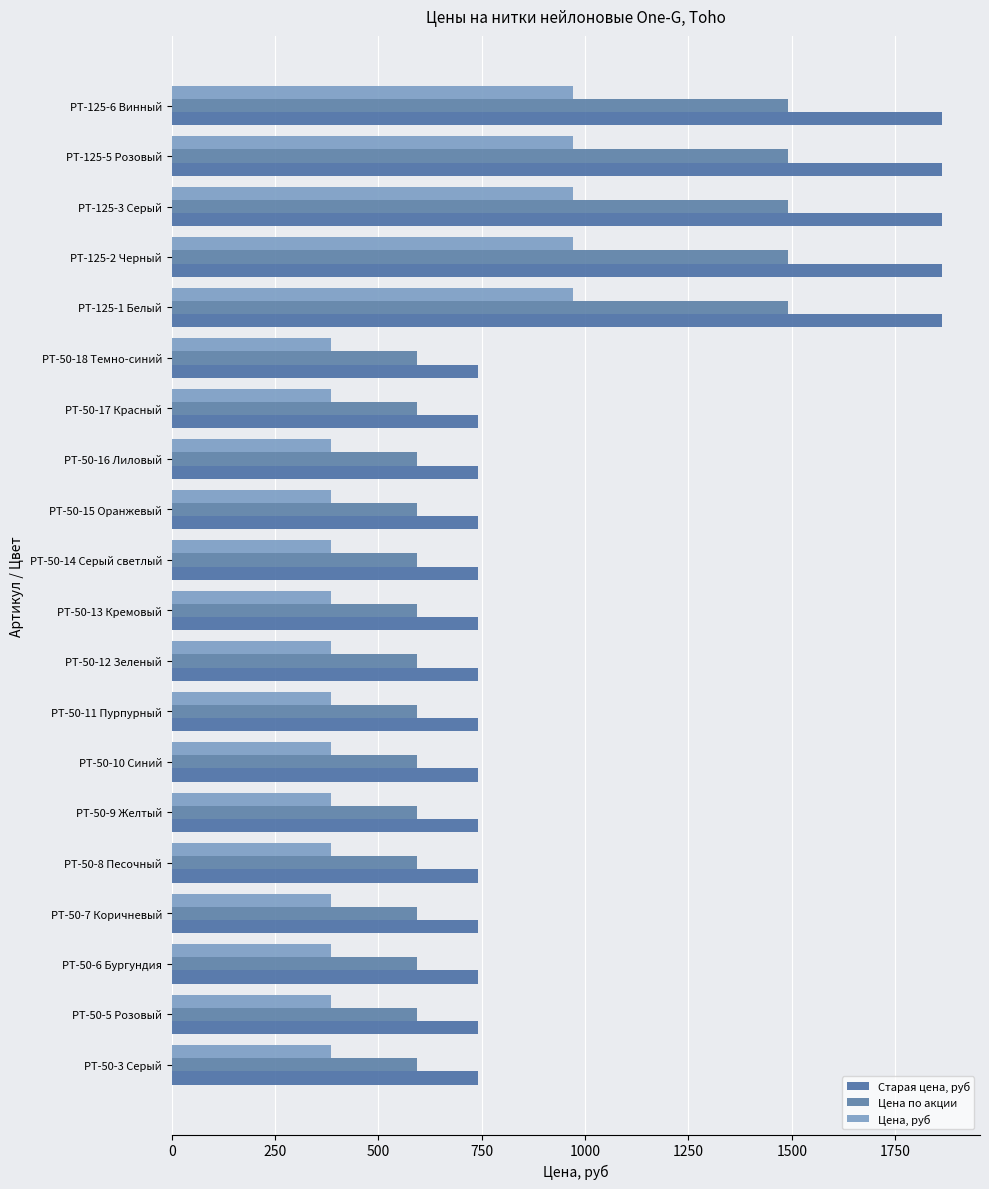

Count the number of data series in this chart.

3